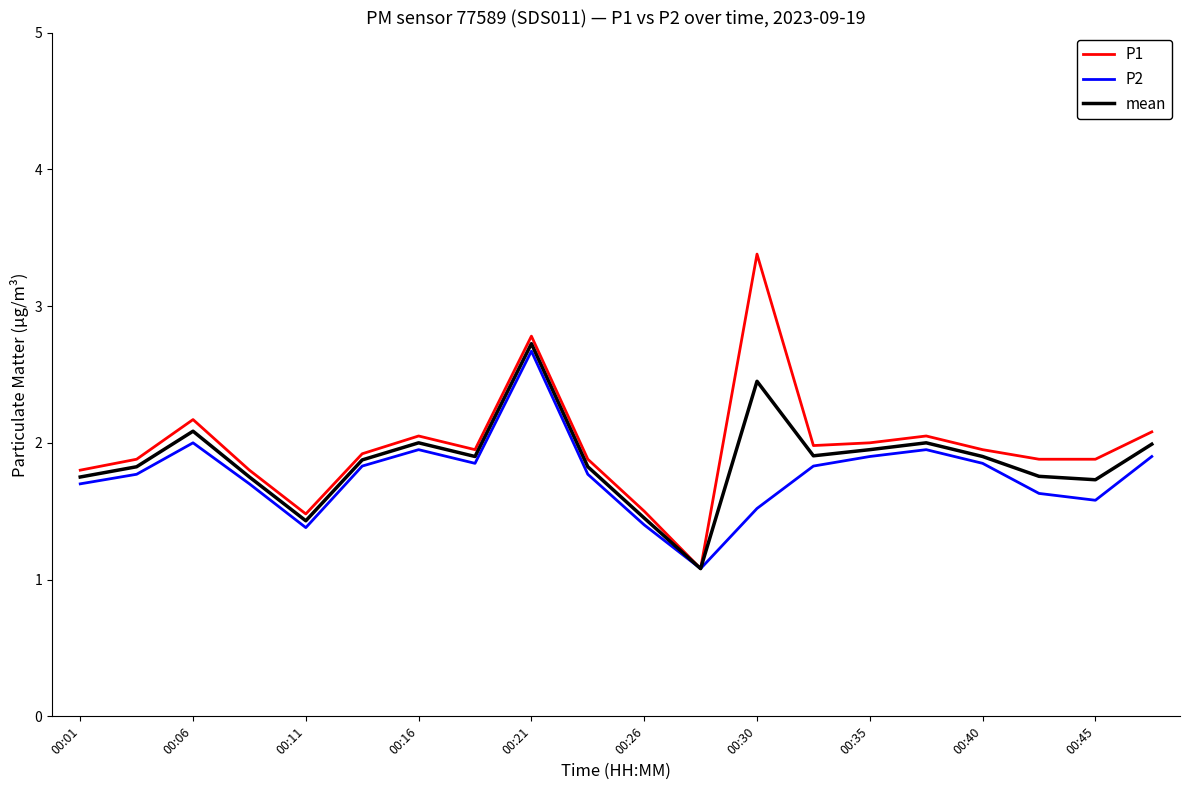

At how many categories does at least one series exceed 1?

20